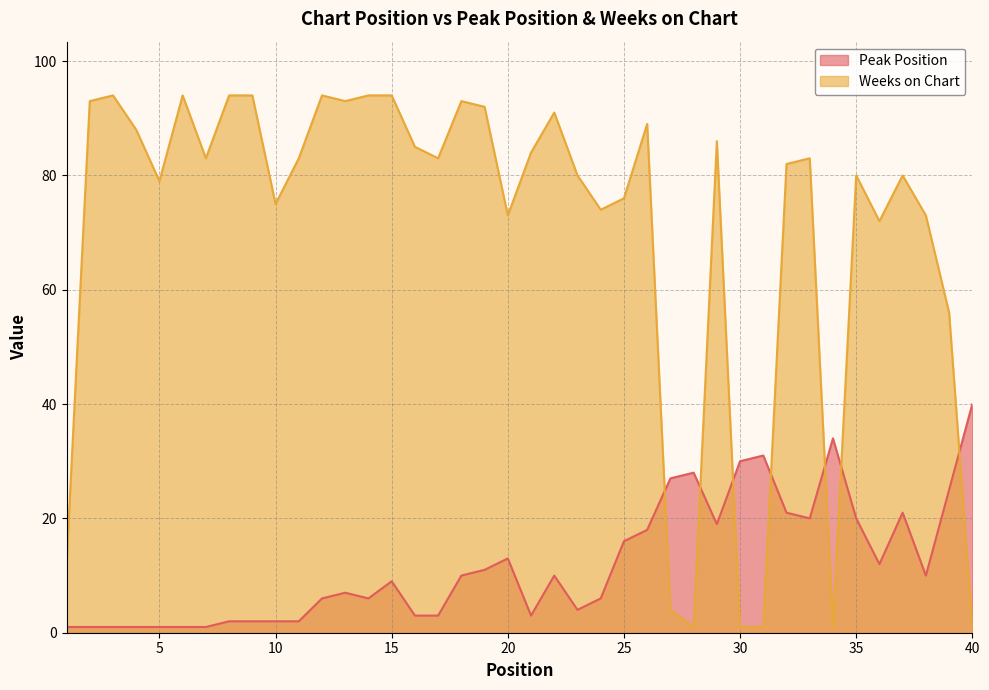

What is the minimum value shown in the chart?

1